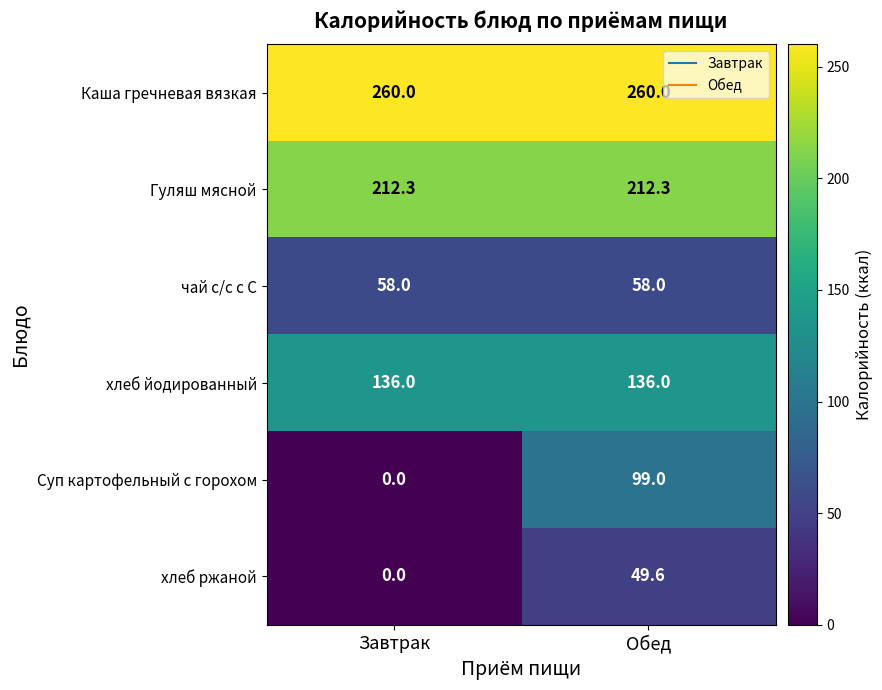

Is it true that Суп картофельный с горохом equals 163.8 at Обед?

False